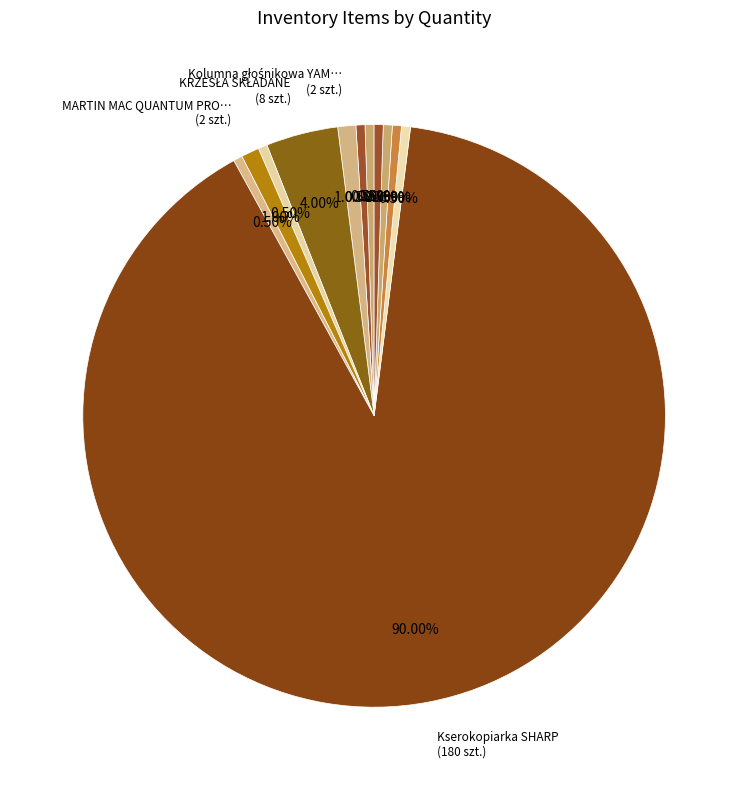

How many segments does this pie chart have?

12